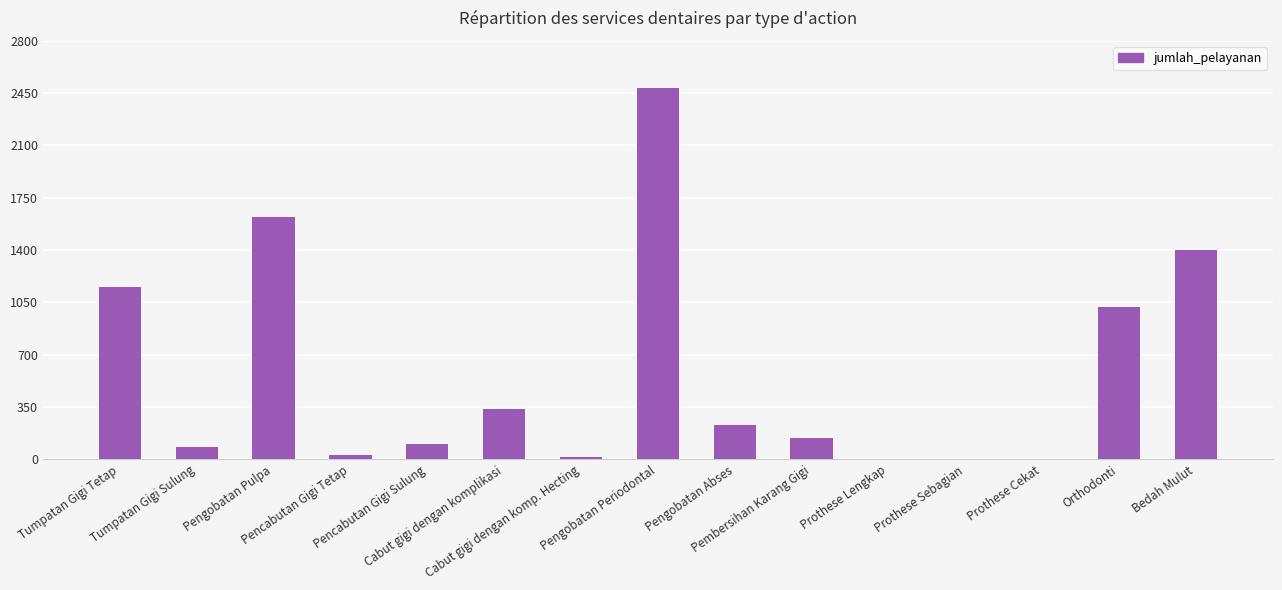

The value at Pencabutan Gigi Sulung is 105. True or false?

True